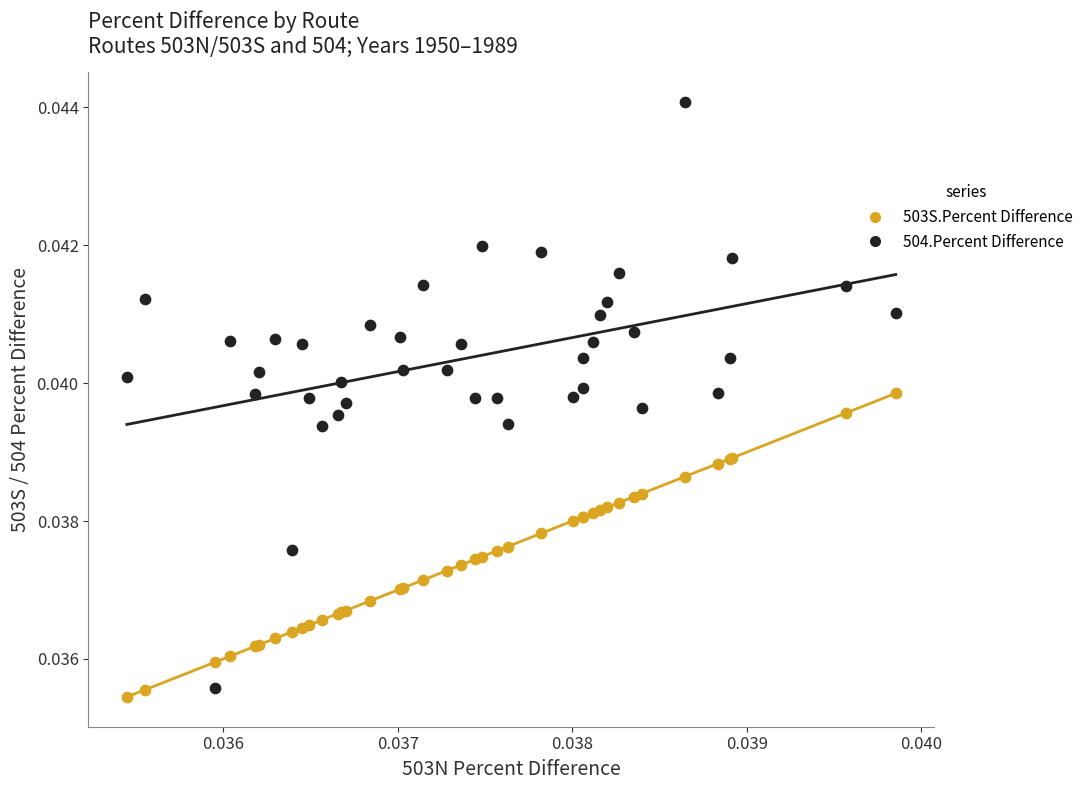

Which series reaches the maximum Y coordinate?

504.Percent Difference